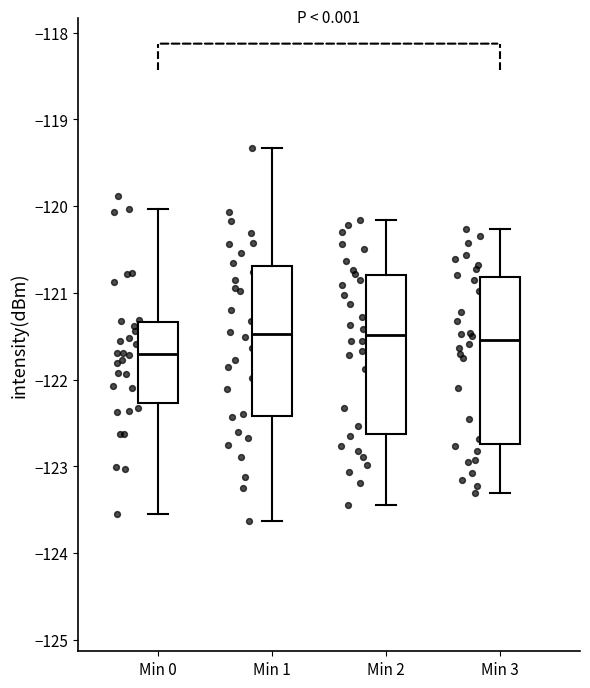

Which box's median line is the lowest?

Min 0